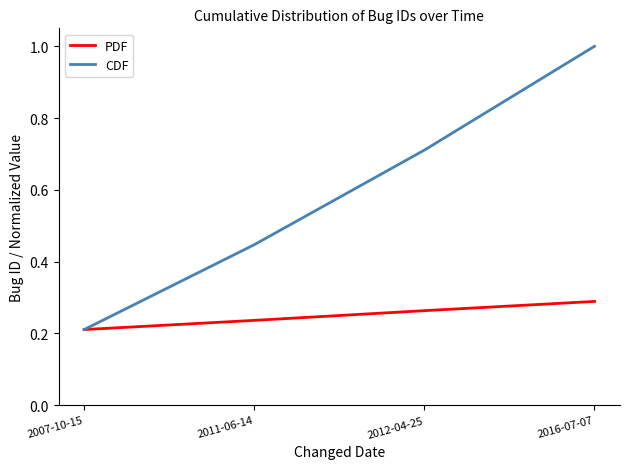

Which series has the largest range (max minus min)?

CDF